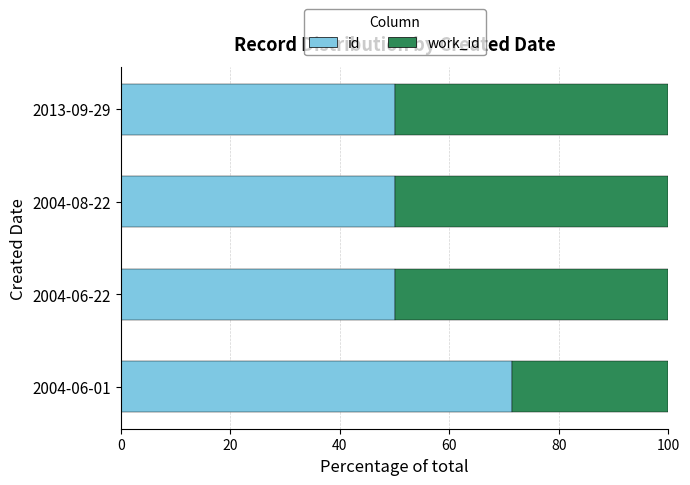

Is it true that id equals 72.1 at 2004-06-22?

False